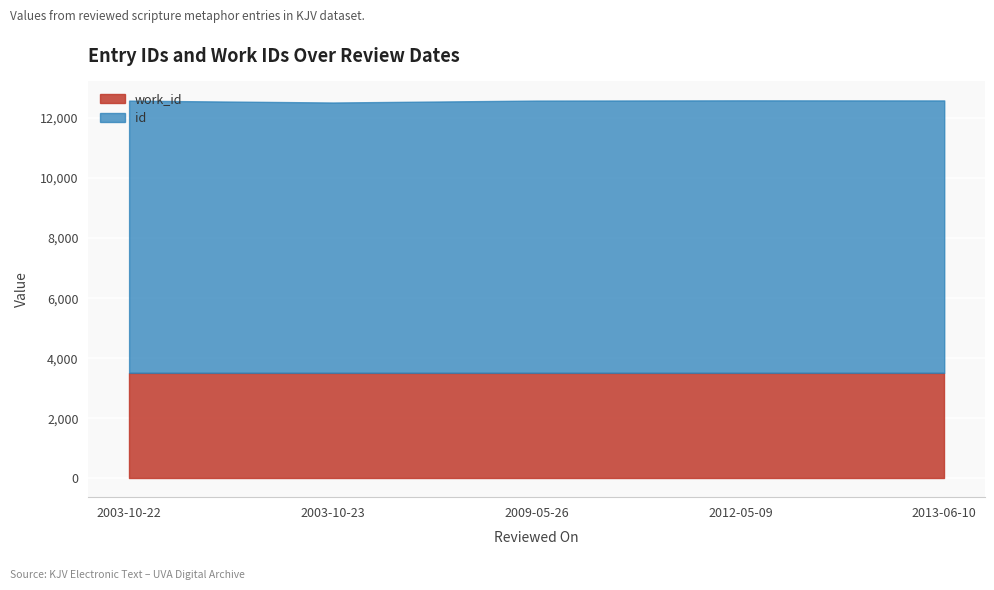

At which category is the sum across all series the highest?

2012-05-09